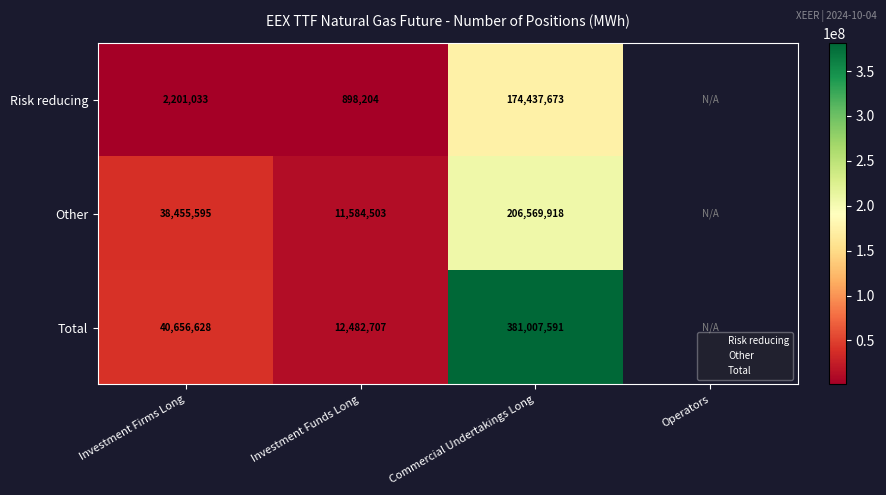

Between Investment Firms Long and Commercial Undertakings Long, which series saw the biggest shift?

Total